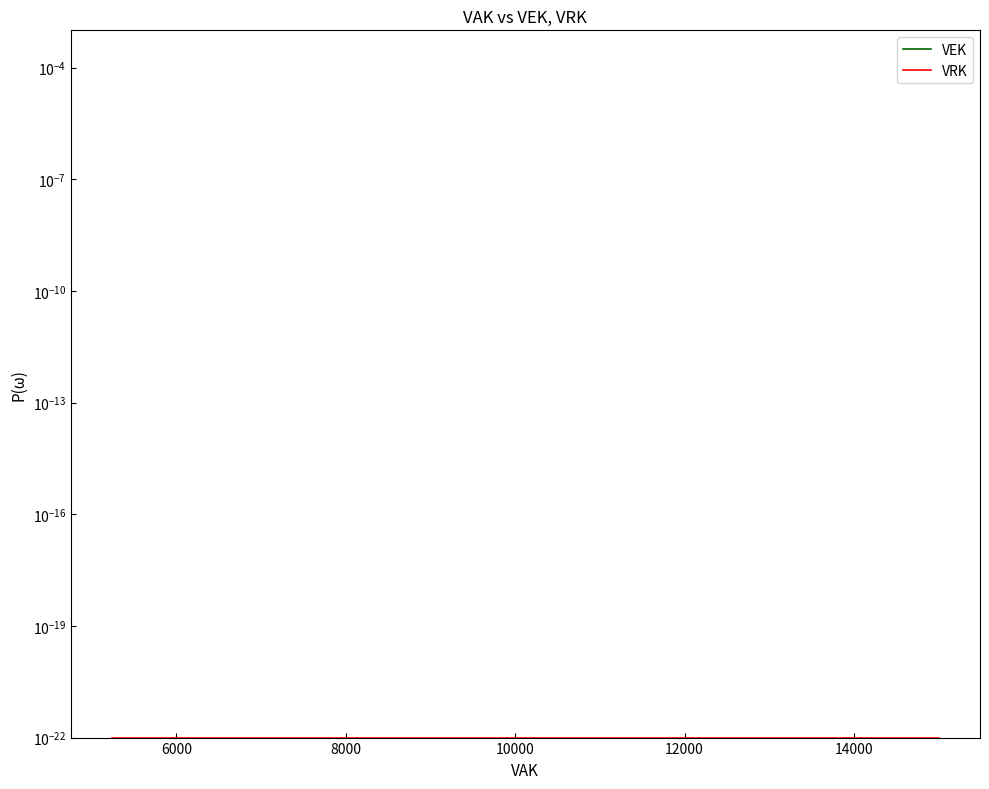

Reading right to left, list all the values displayed in this chart.

VEK: 5240.0	5240.0	6670.0
VRK: 0.0	0.0	0.0